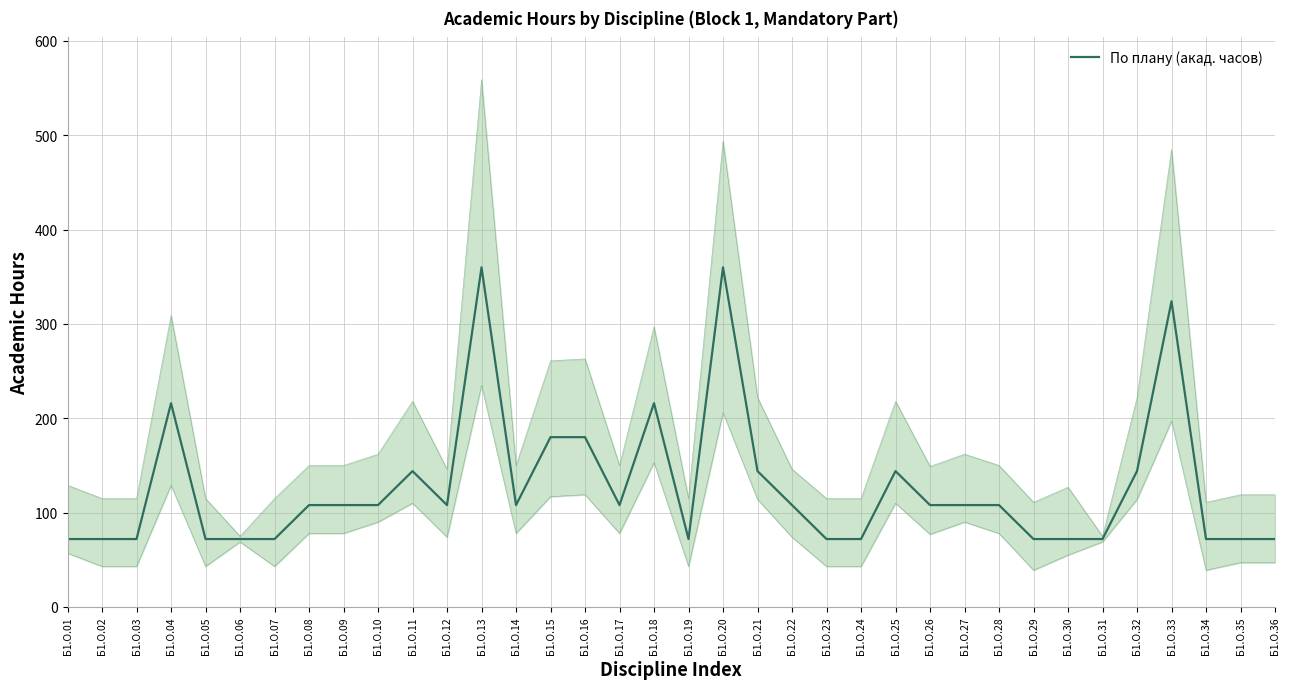

True or false: the data shows 97 at Б1.О.03.

False